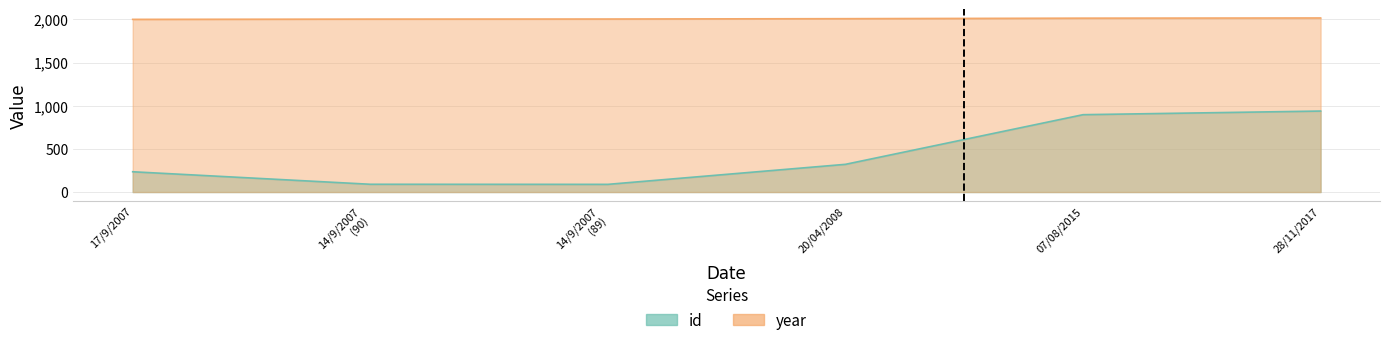

Which series has the largest range (max minus min)?

id